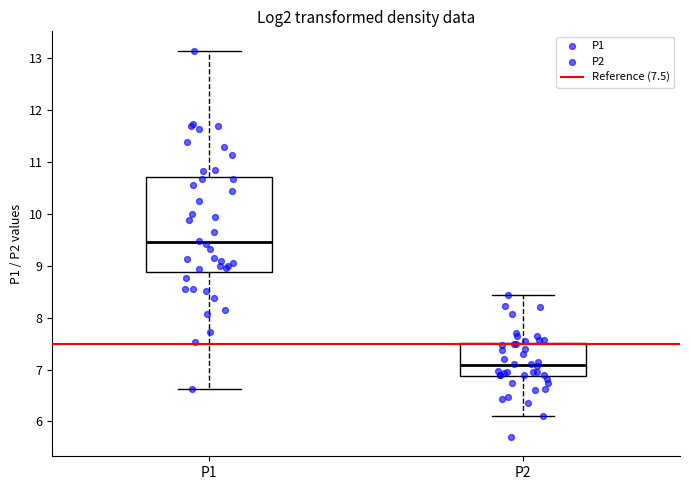

Reading left to right, read every box against the y-axis: the position of its median line, the range the box covers, and the ends of its whiskers. The values are not printed on the chart, so give them approximately, as read against the axis.

P1: median 9.5, box 8.9 to 10.7, whiskers 6.6 to 13.2
P2: median 7.1, box 6.9 to 7.5, whiskers 6.1 to 8.4